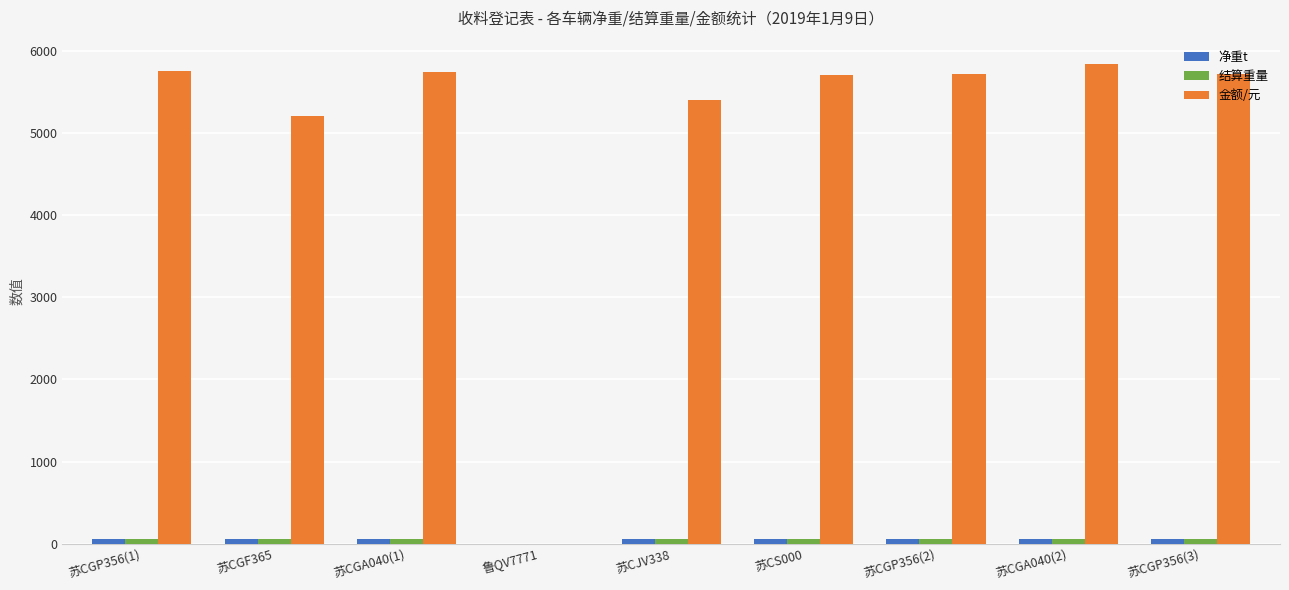

Are the bars horizontal?

No